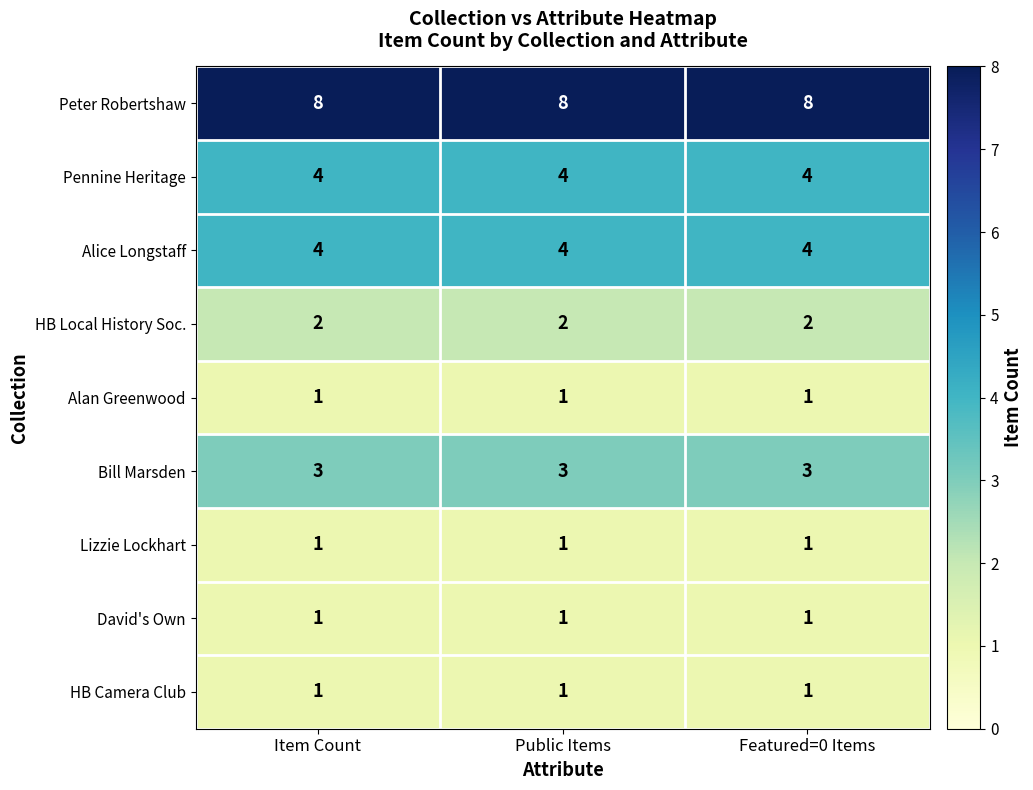

What is the sum of the Pennine Heritage values at Item Count and Public Items?

8